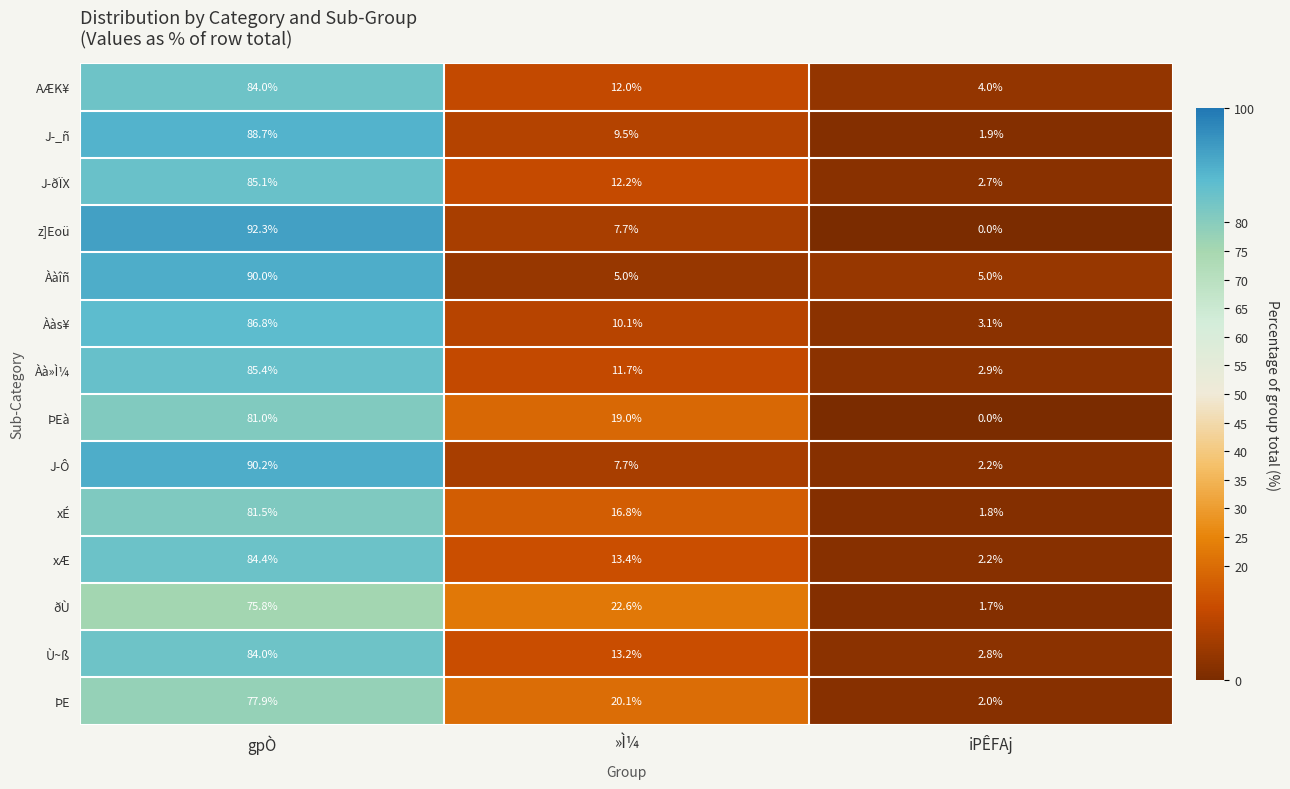

Which category has the lowest value across all series?

iPÊFAj